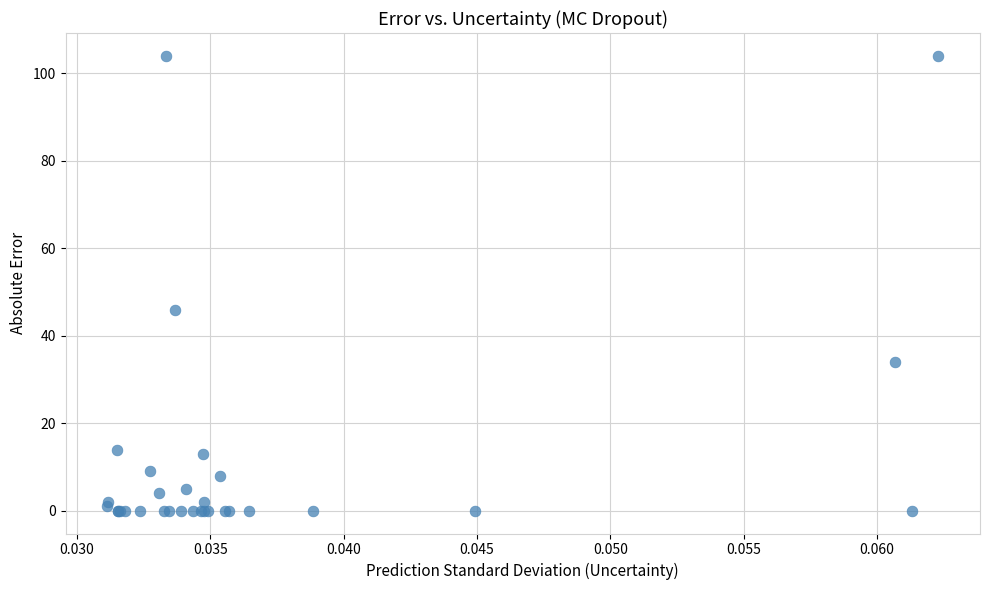

What Y value in the scatter plot is closest to 52?

46